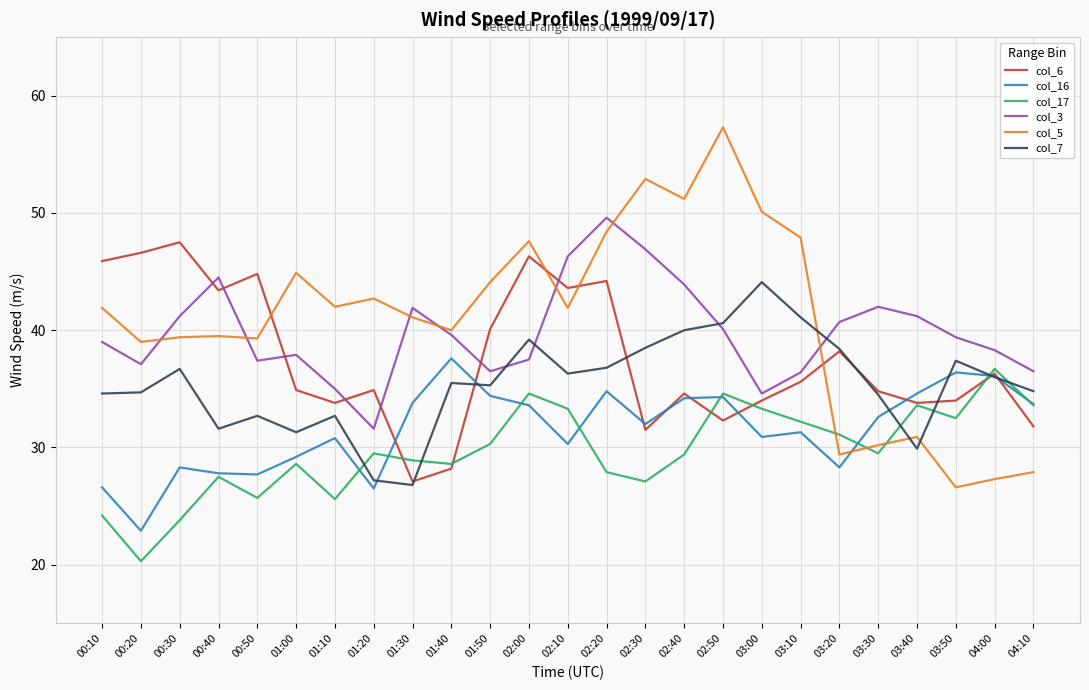

What position from the right is 00:40?

22